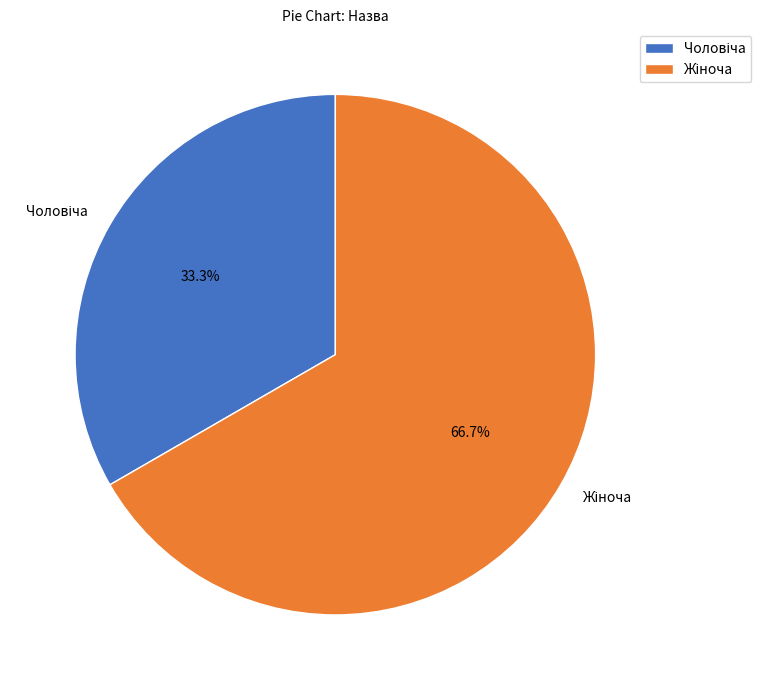

Is there any slice that represents more than half of the pie?

Yes